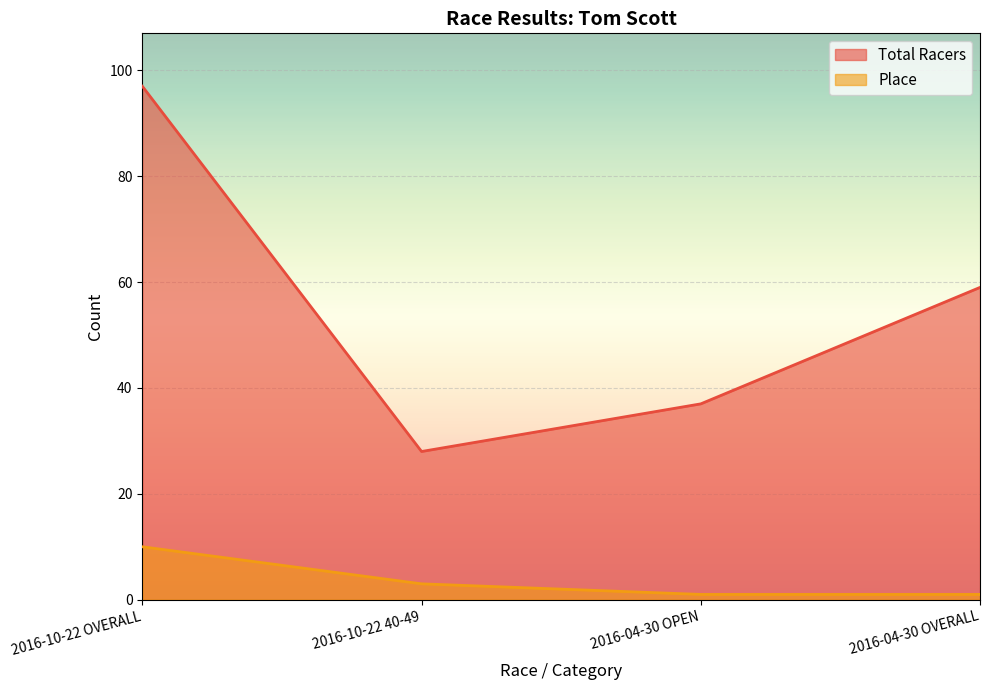

Which category has the highest value across all series?

2016-10-22 OVERALL